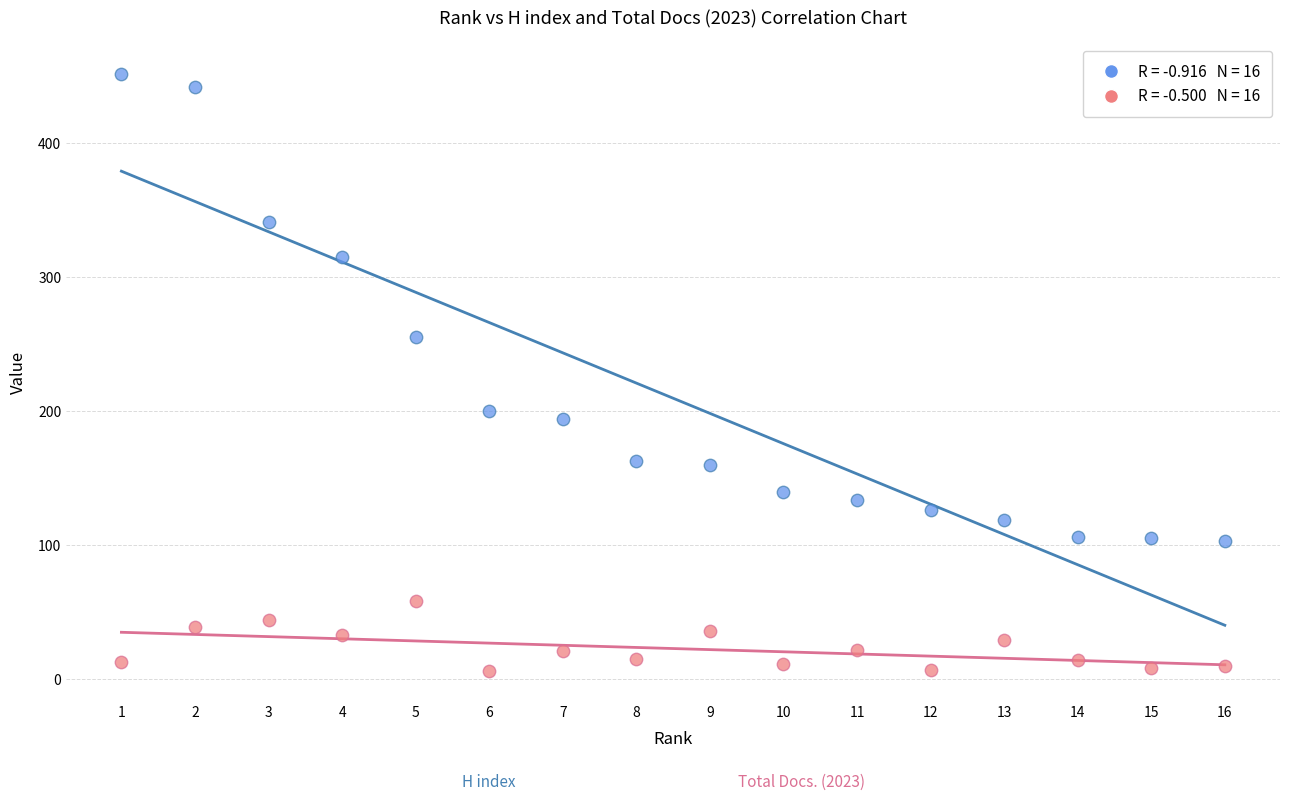

Across all data points, what is the range of Y values (max minus min)?

446